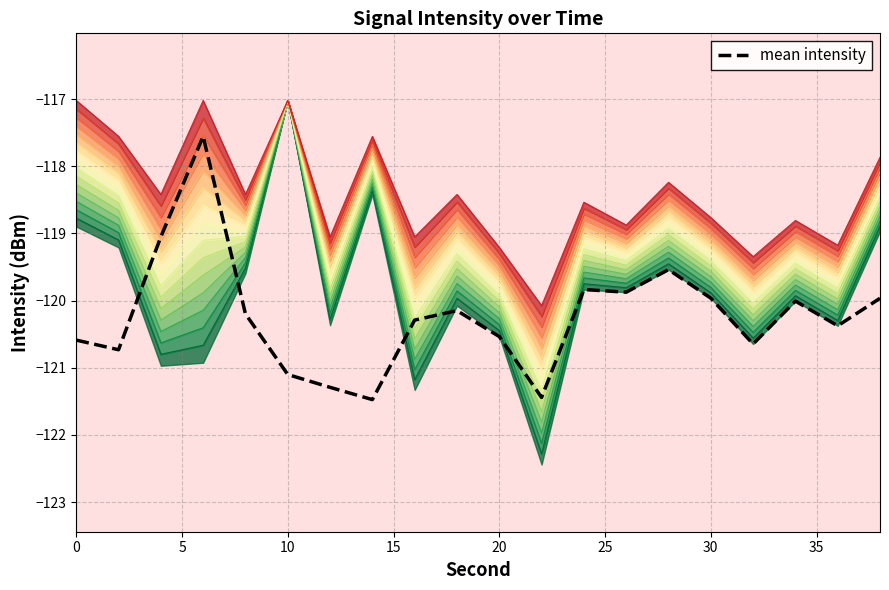

What is the greatest value displayed?

-117.6